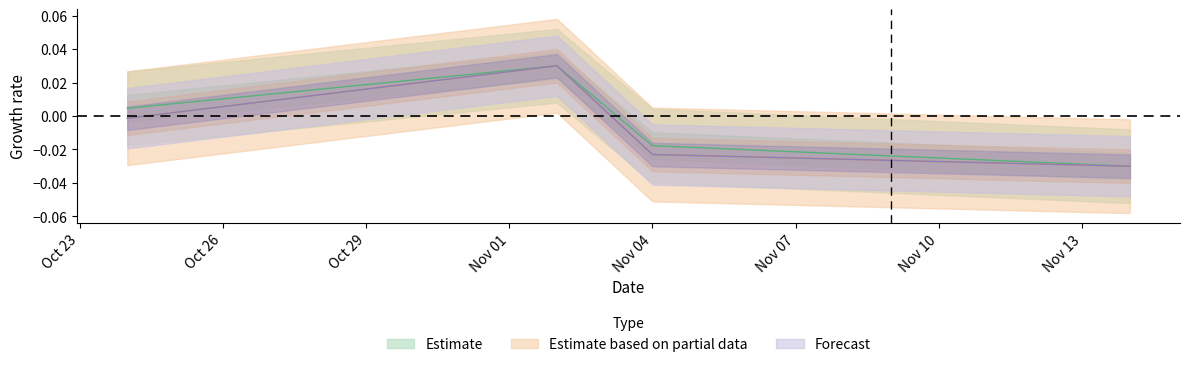

What is the label of the 1st point from the right?

2016-11-14